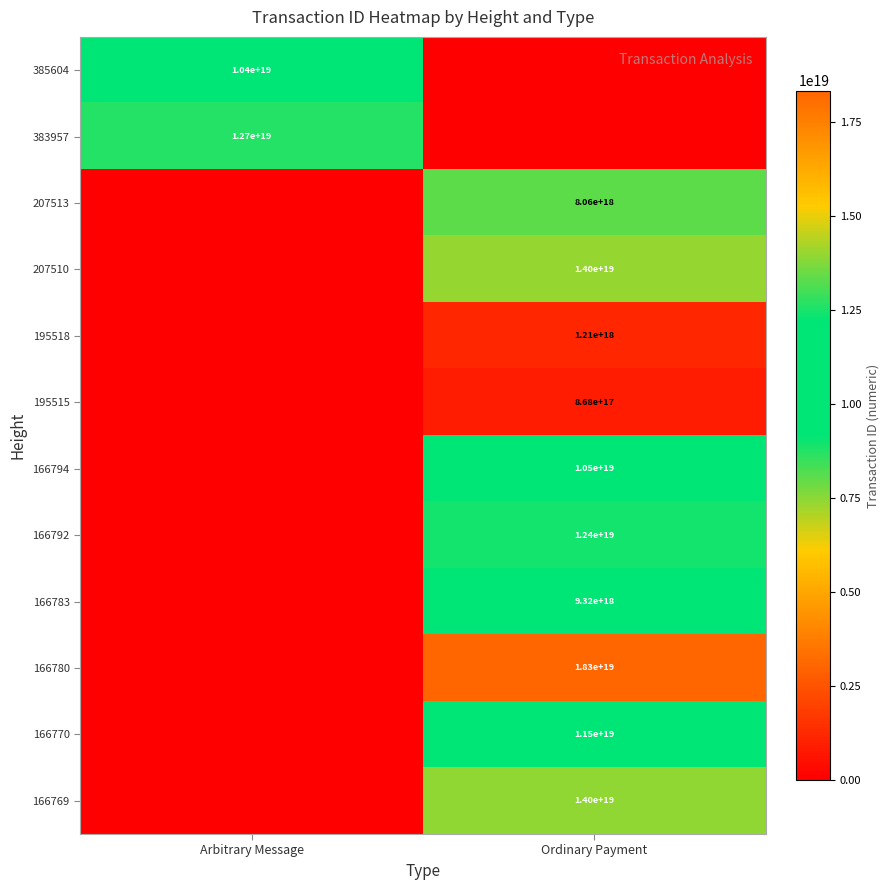

How many series are shown in this chart?

12